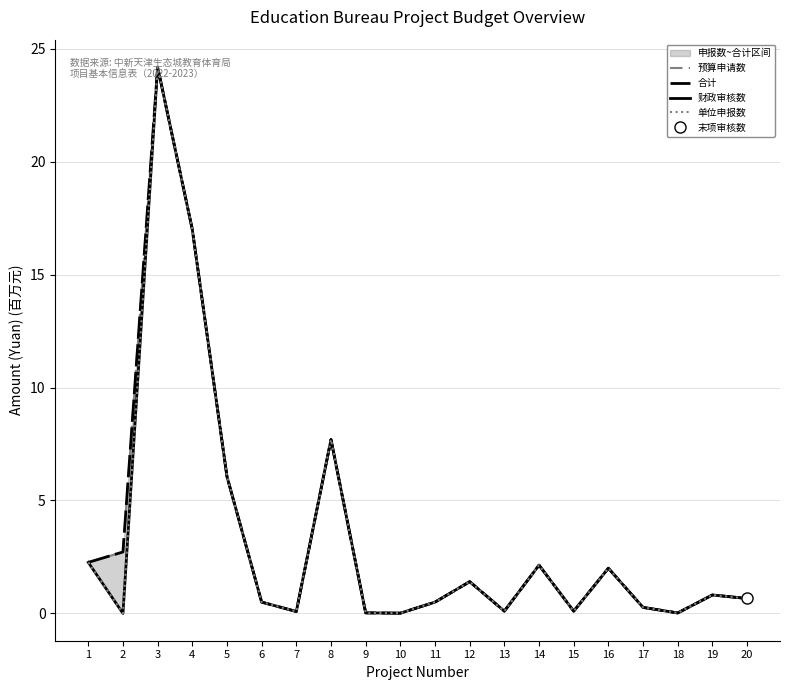

At how many categories does at least one series exceed 10?

2